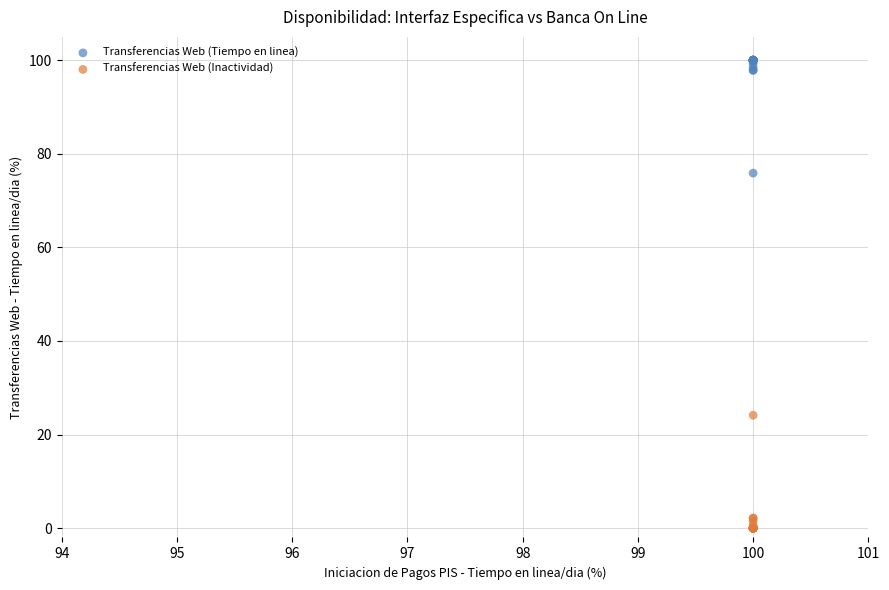

Which series reaches the minimum Y coordinate?

Transferencias Web (Inactividad)